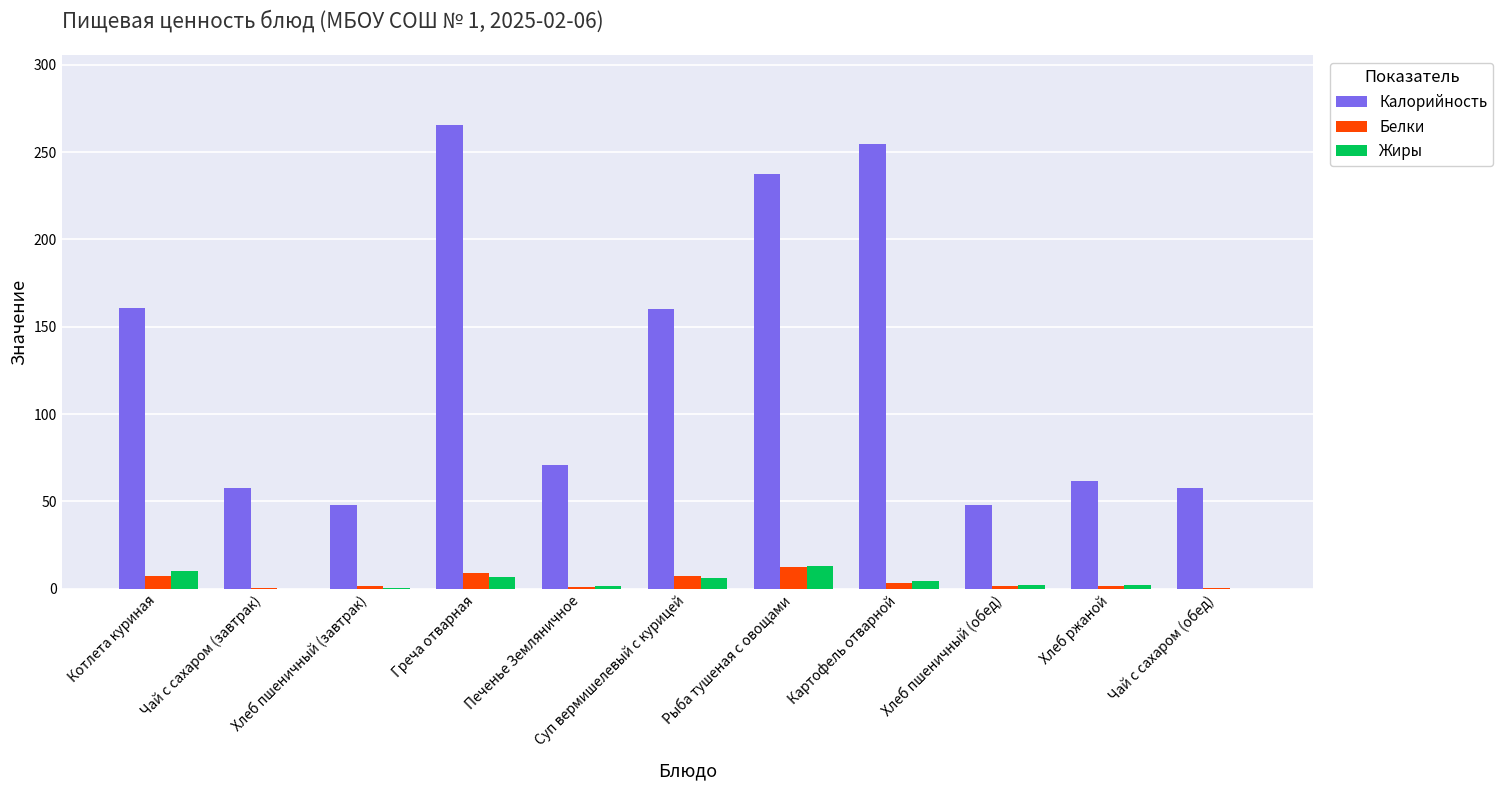

Which series changed the most between Печенье Земляничное and Хлеб пшеничный (обед)?

Калорийность